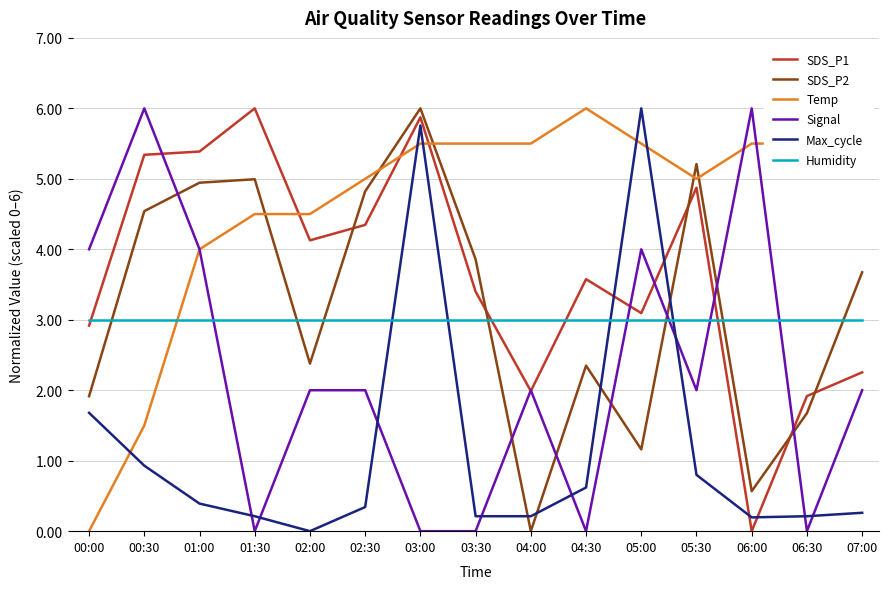

Where is Max_cycle nearest to the value 3?

00:00